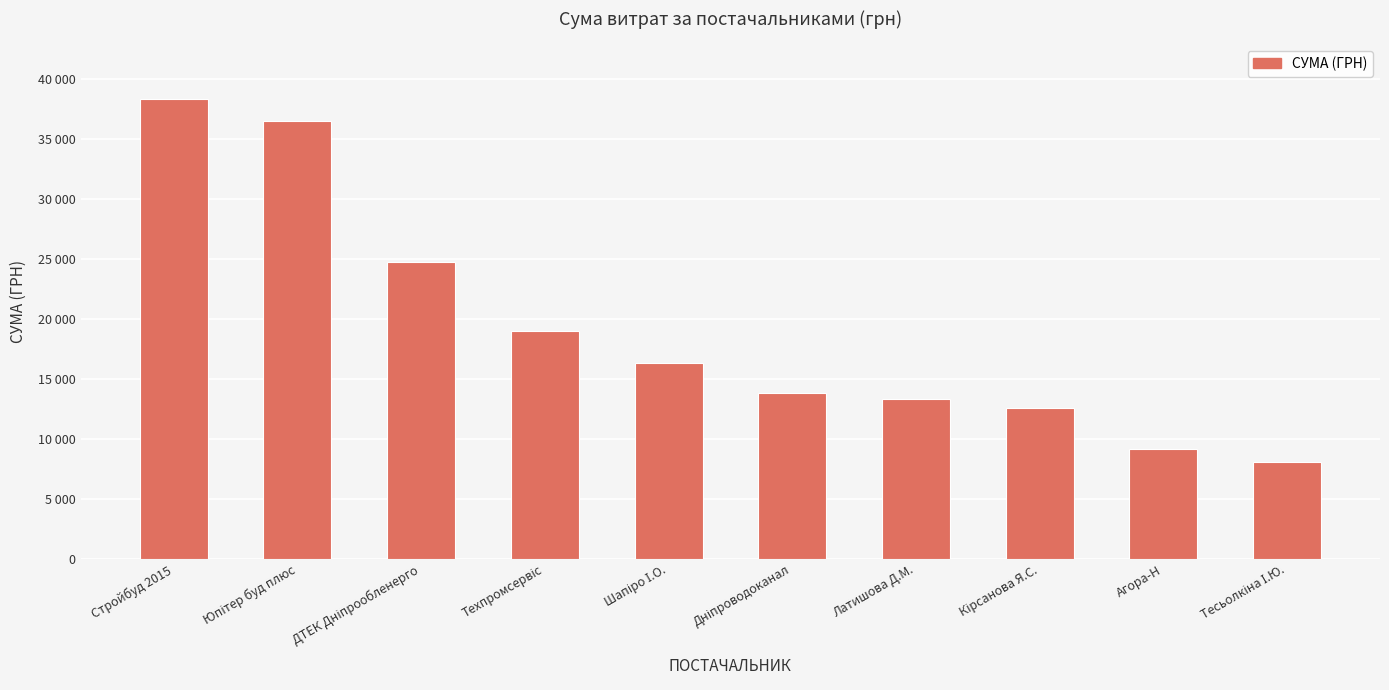

Where does the data first go above 16328?

Стройбуд 2015